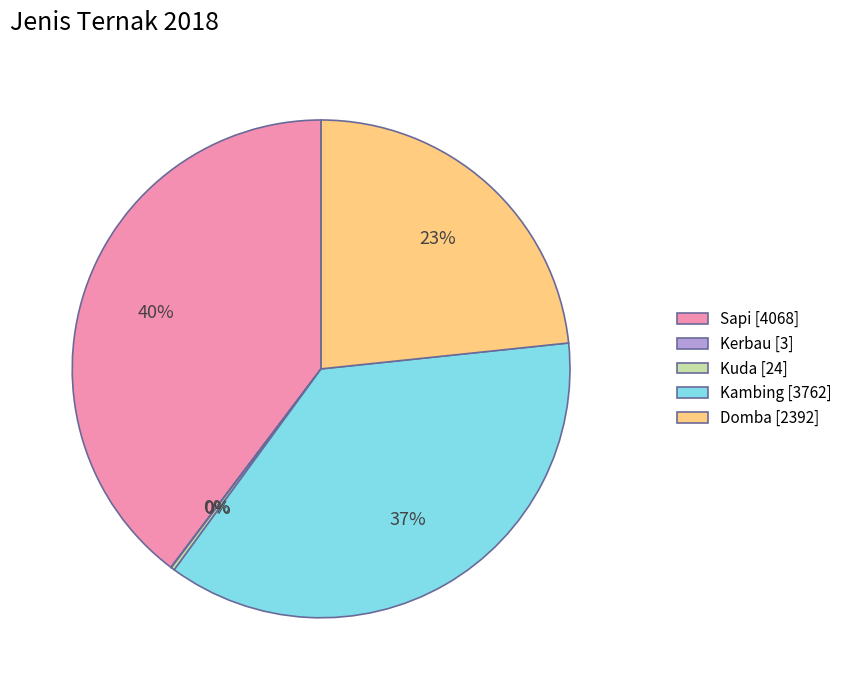

Does Domba represent more than half of the total?

No